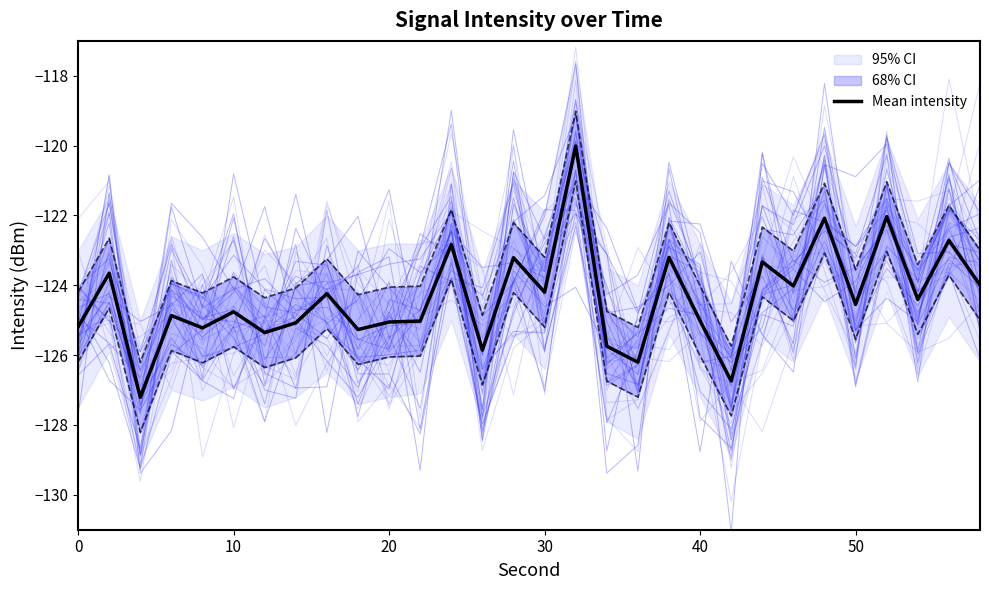

How many categories are shown in the chart?

30